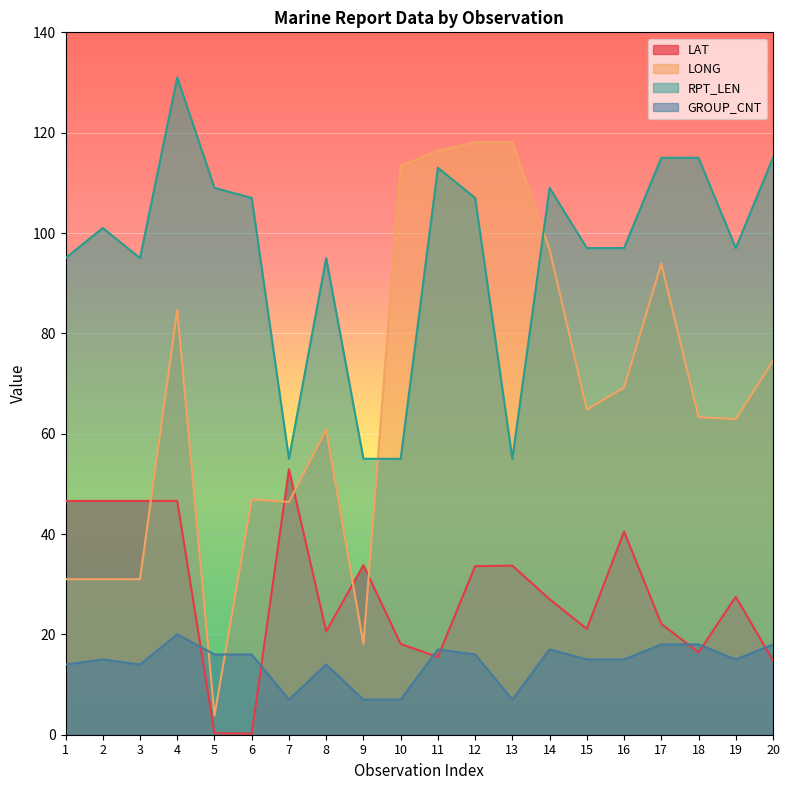

Is it true that LONG equals 163.6 at 12?

False